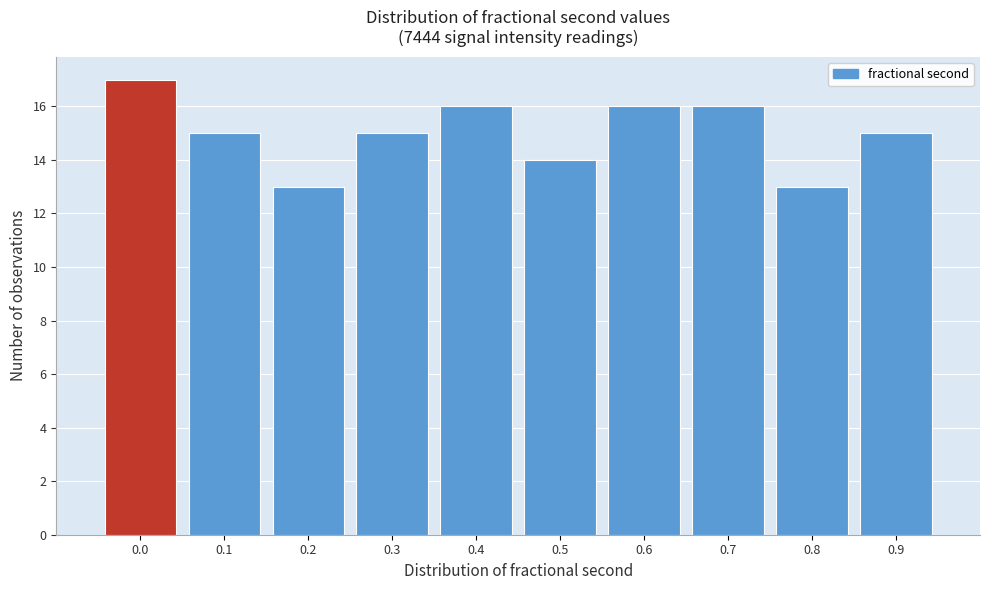

Reading left to right, extract all data points from this chart.

0.0=17	0.1=15	0.2=13	0.3=15	0.4=16	0.5=14	0.6=16	0.7=16	0.8=13	0.9=15